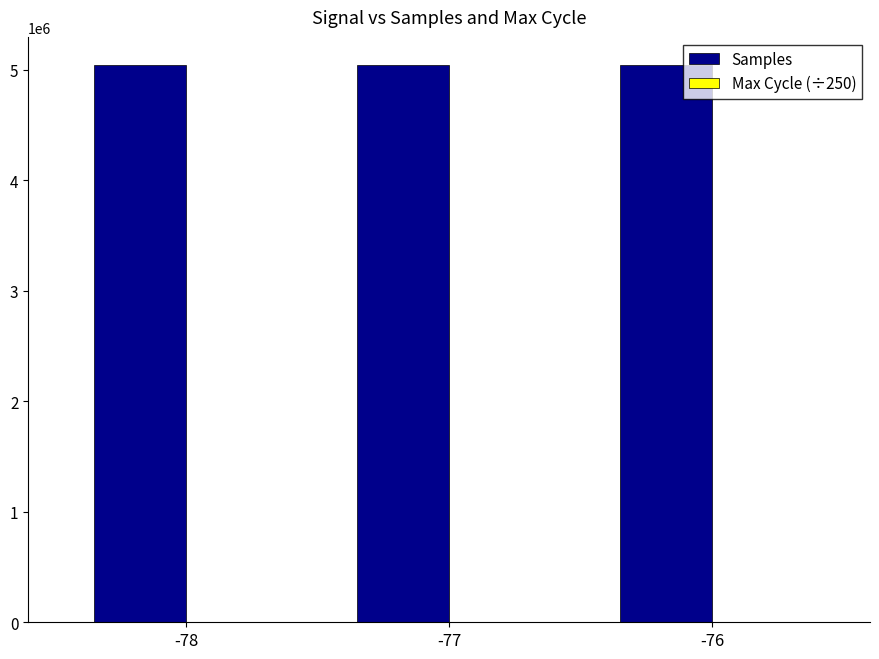

The value of Samples at -78 is 3215087. True or false?

False